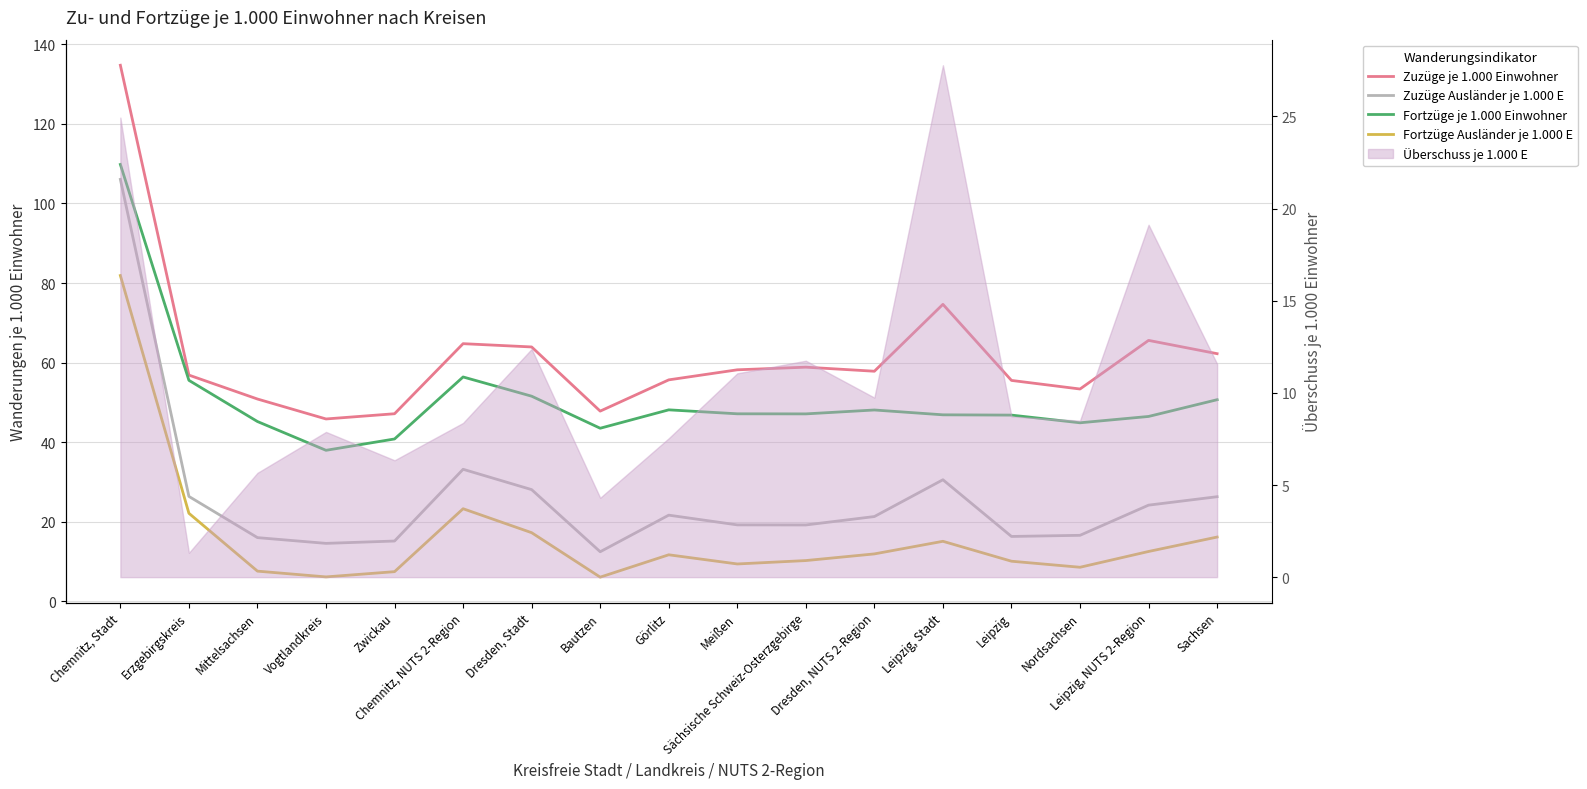

The Fortzüge je 1.000 Einwohner series shows 13.5 at Görlitz. True or false?

False